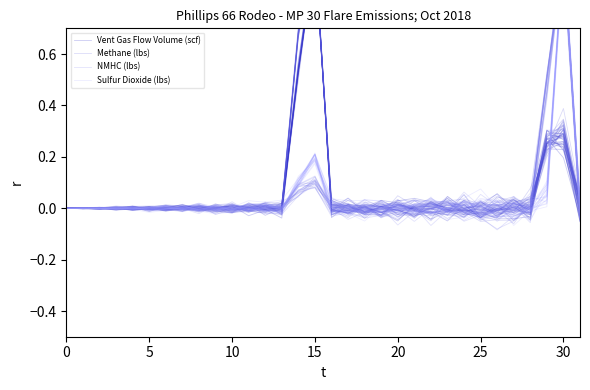

What is the smallest value displayed?

-0.1